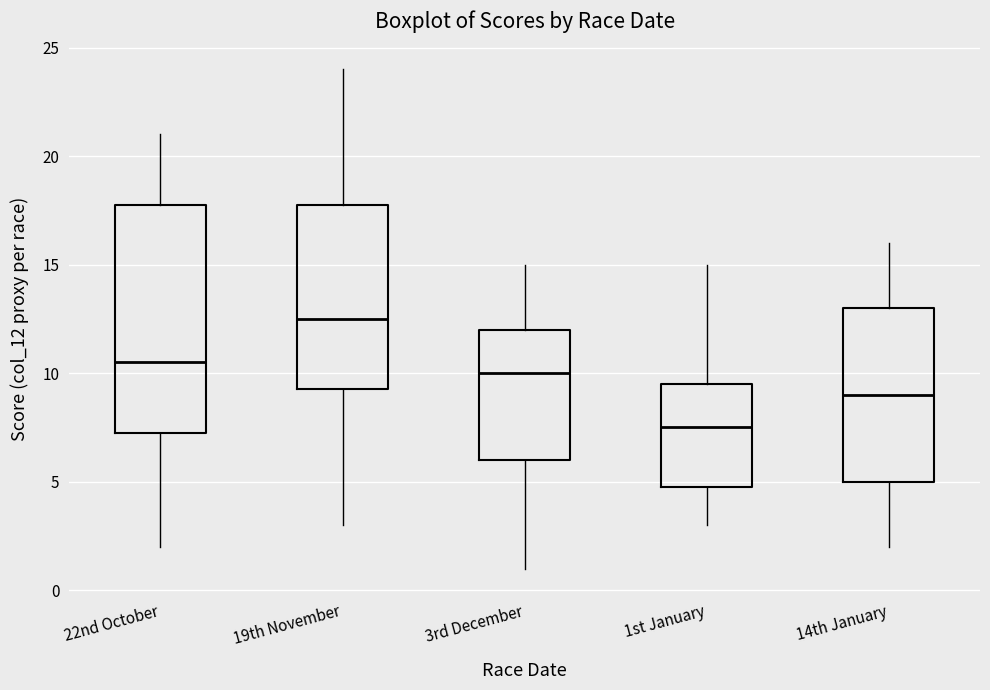

Comparing the boxes themselves (not the whiskers), which one is the tallest?

22nd October